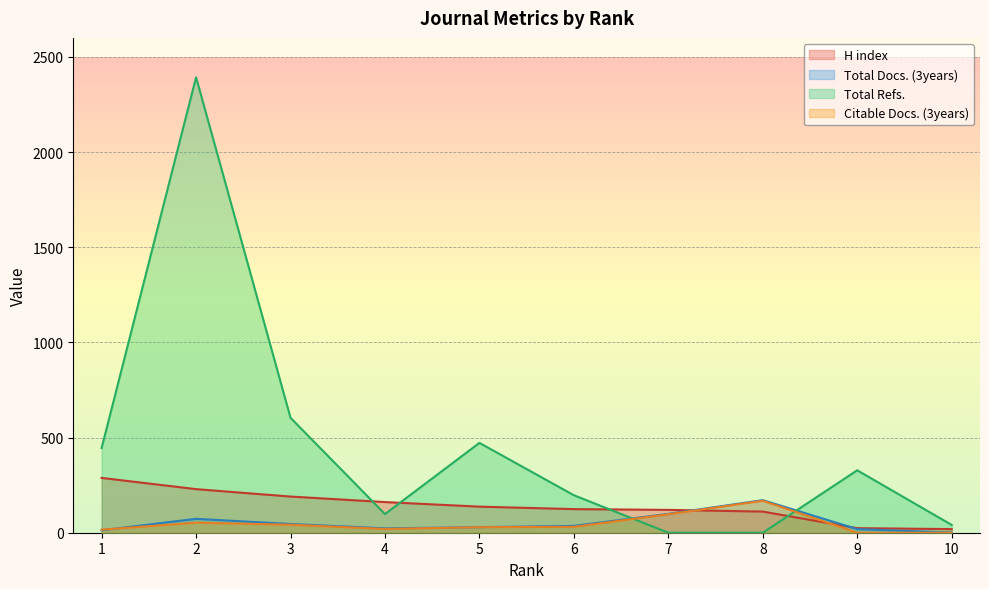

Is the value of Total Docs. (3years) at 1 greater than the value of Citable Docs. (3years) at 5?

No